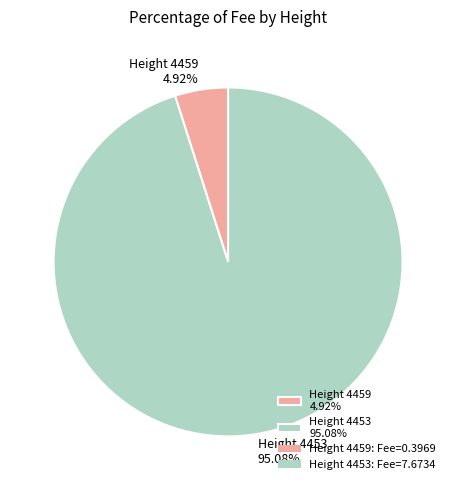

Is the sum of Height 4453 95.08% and Height 4459 4.92% greater than half?

Yes